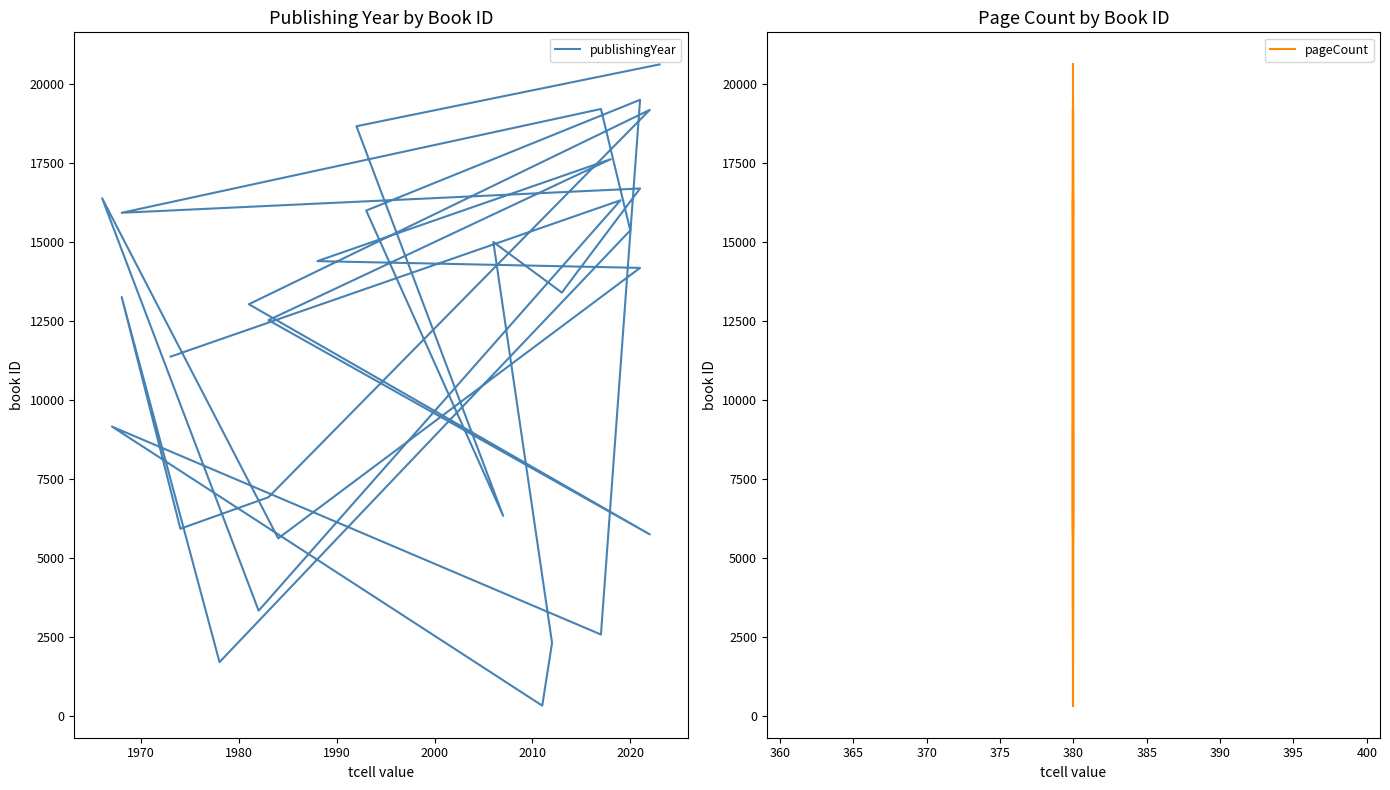

What is the difference between the second highest and second lowest values in the publishingYear series?

17804